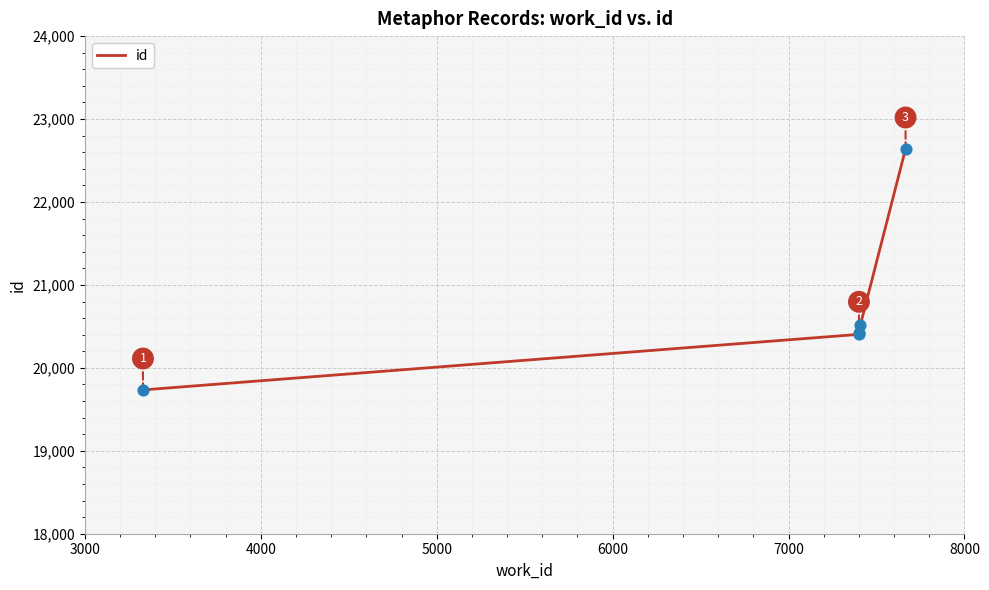

Which has a higher value, 5000 or 7000?

7000